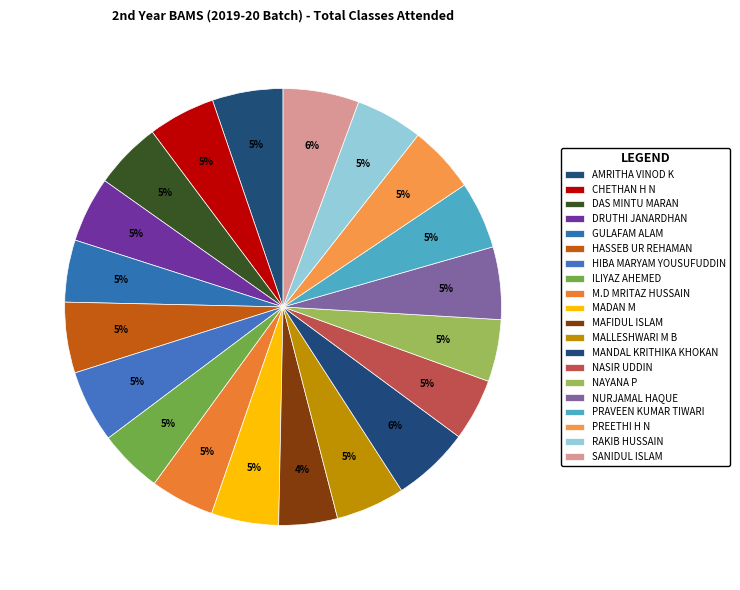

Which category has the smallest portion of the pie?

MAFIDUL ISLAM